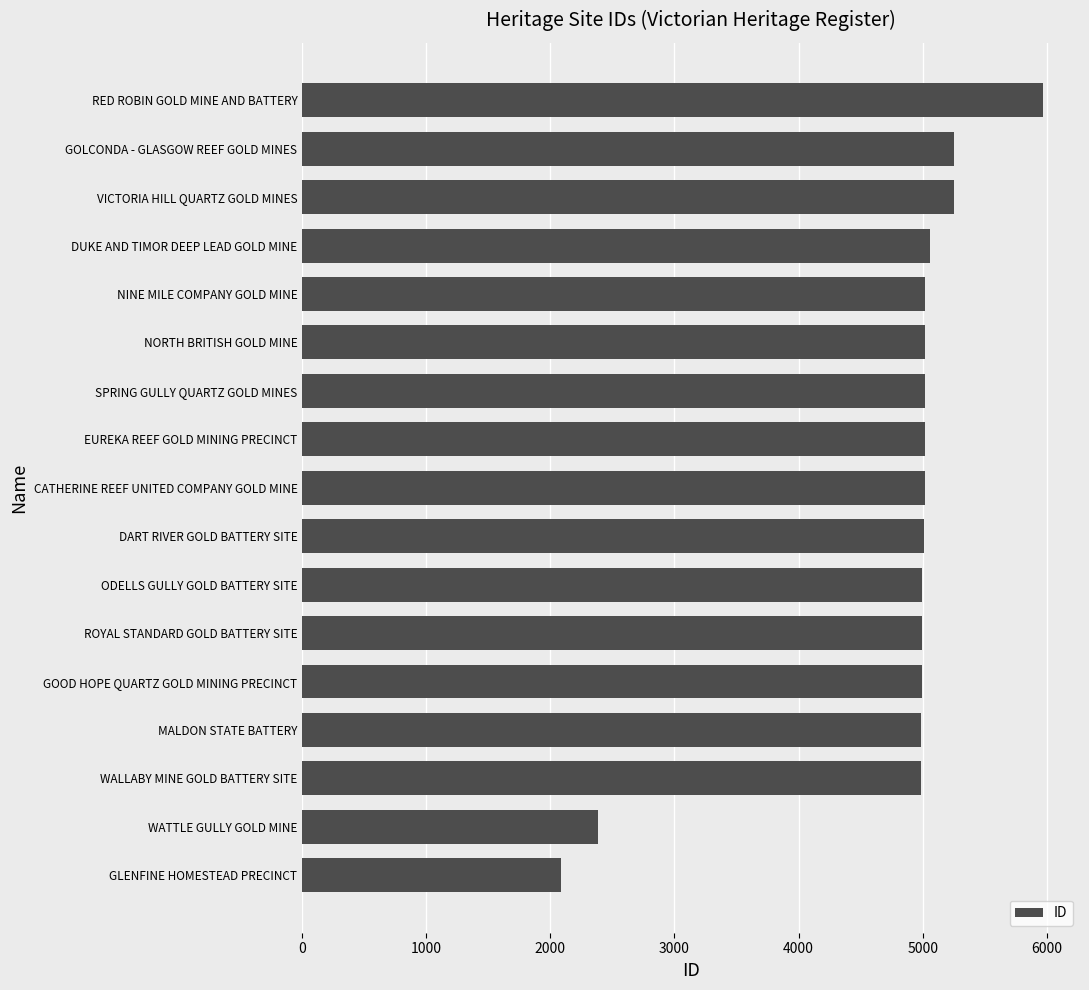

Where is the data nearest to the value 4027?

WALLABY MINE GOLD BATTERY SITE